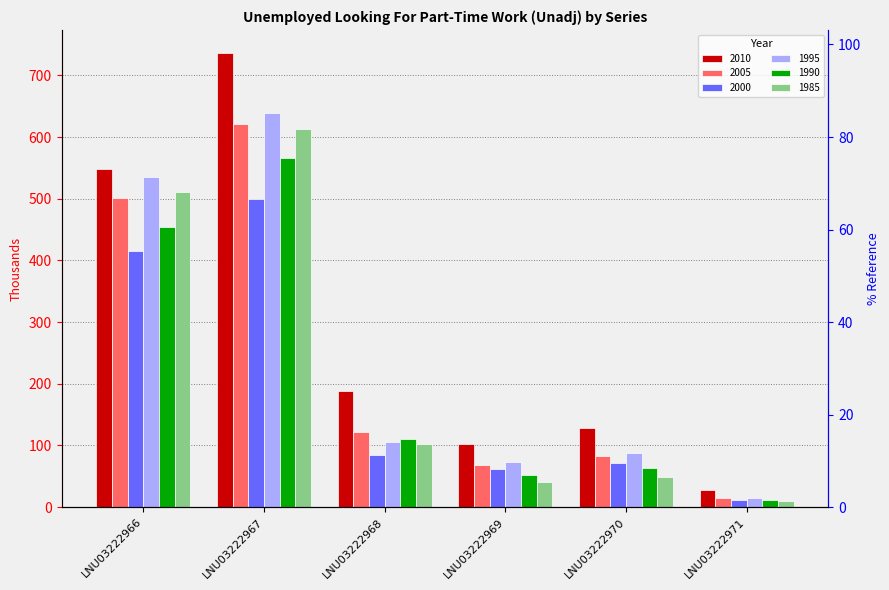

How many bars are there in total?

36